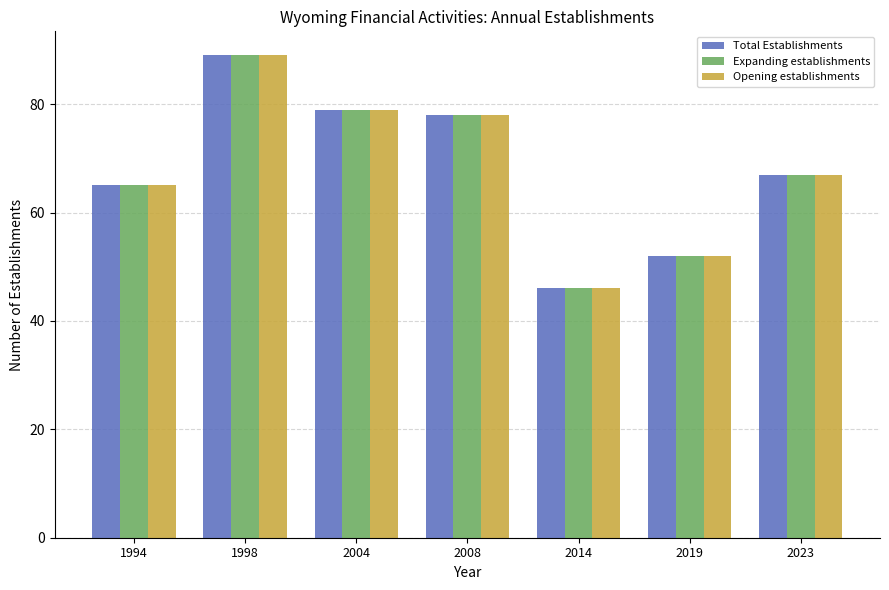

What is the smallest value displayed?

46